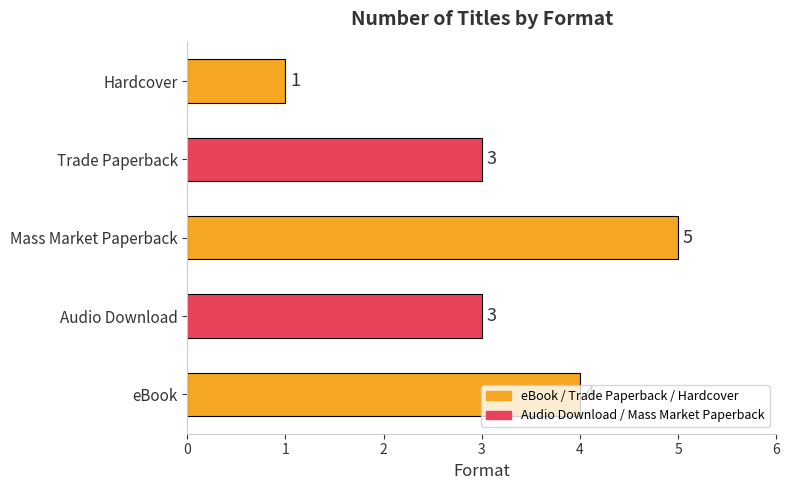

Which has a higher value, Audio Download or Mass Market Paperback?

Mass Market Paperback